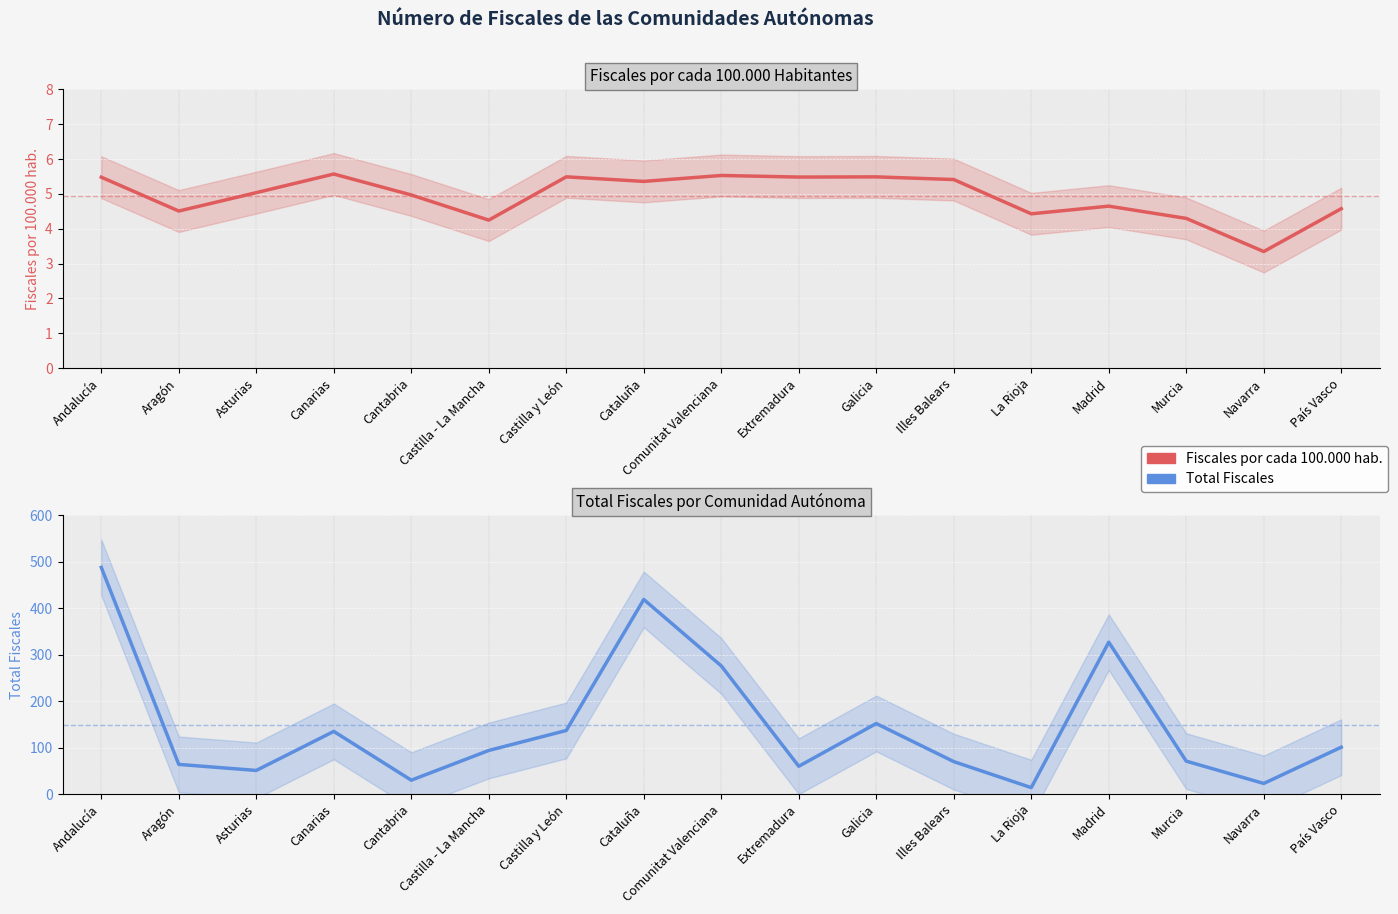

What is the label of the 4th point from the left?

Canarias